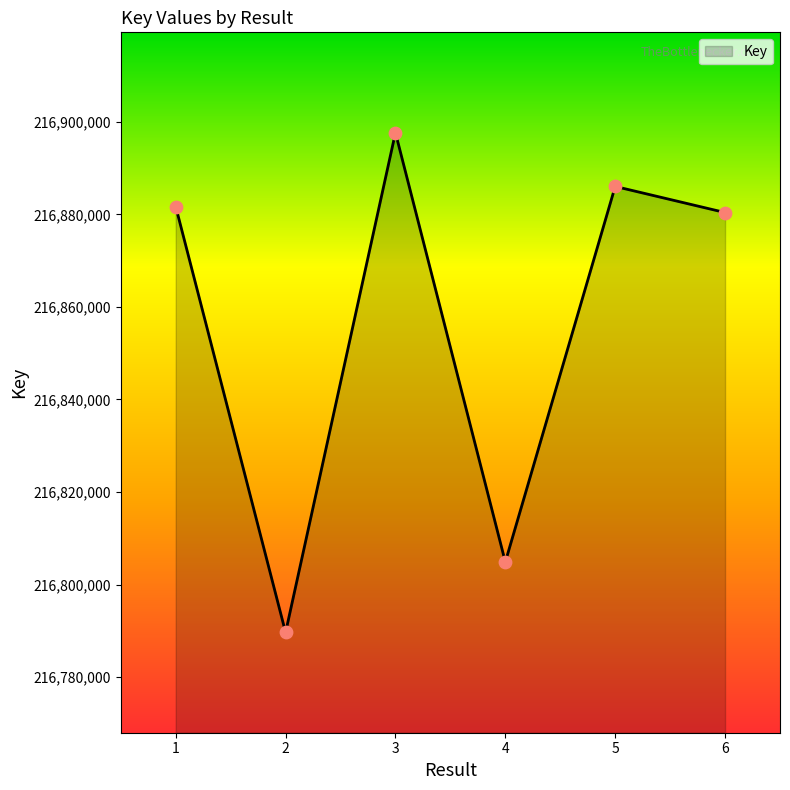

Which has a higher value, 1 or 3?

3